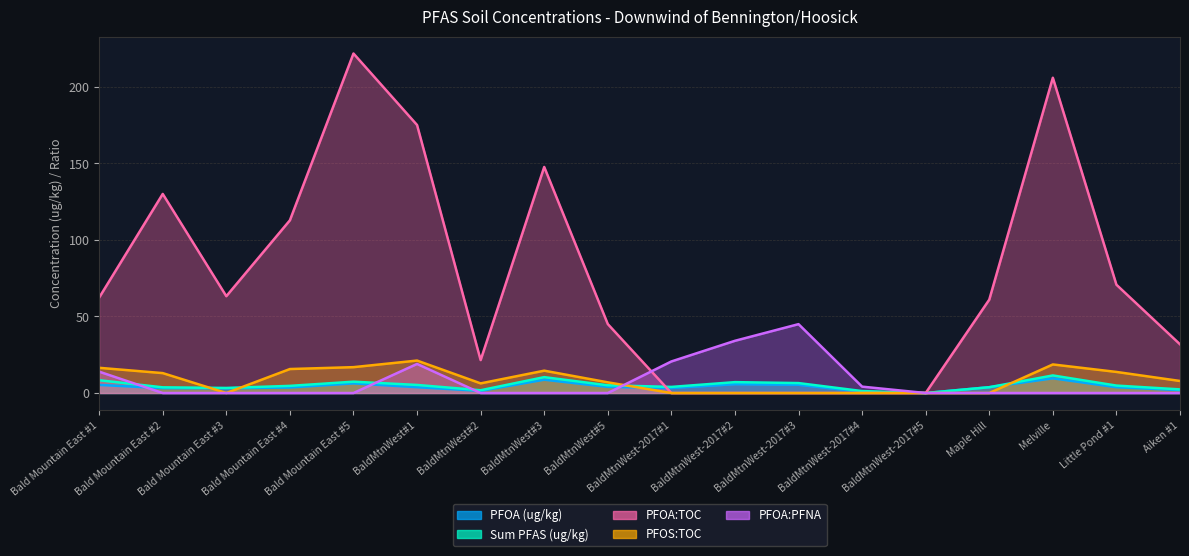

Where is PFOA (ug/kg) nearest to the value 4?

BaldMtnWest#5